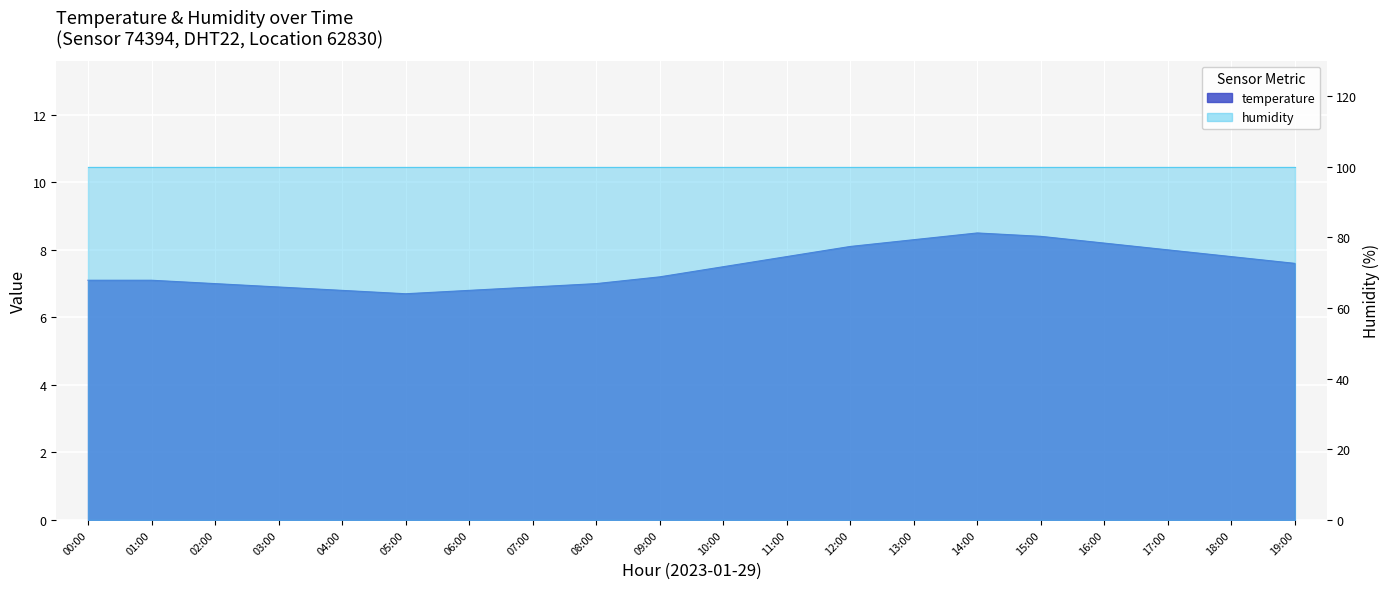

Read the value at 01:00.

7.1